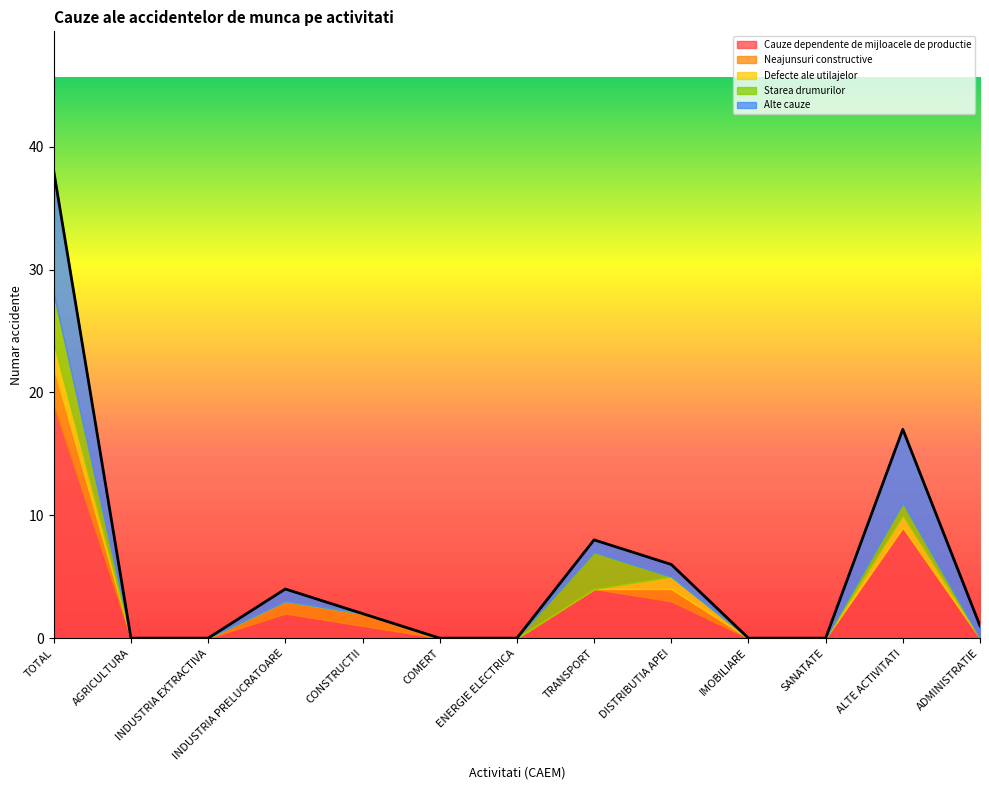

Reading left to right, extract all data points from this chart.

Cauze dependente de mijloacele de productie: TOTAL=19	AGRICULTURA=0	INDUSTRIA EXTRACTIVA=0	INDUSTRIA PRELUCRATOARE=2	CONSTRUCTII=1	COMERT=0	ENERGIE ELECTRICA=0	TRANSPORT=4	DISTRIBUTIA APEI=3	IMOBILIARE=0	SANATATE=0	ALTE ACTIVITATI=9	ADMINISTRATIE=0
Neajunsuri constructive: TOTAL=3	AGRICULTURA=0	INDUSTRIA EXTRACTIVA=0	INDUSTRIA PRELUCRATOARE=1	CONSTRUCTII=1	COMERT=0	ENERGIE ELECTRICA=0	TRANSPORT=0	DISTRIBUTIA APEI=1	IMOBILIARE=0	SANATATE=0	ALTE ACTIVITATI=0	ADMINISTRATIE=0
Defecte ale utilajelor: TOTAL=2	AGRICULTURA=0	INDUSTRIA EXTRACTIVA=0	INDUSTRIA PRELUCRATOARE=0	CONSTRUCTII=0	COMERT=0	ENERGIE ELECTRICA=0	TRANSPORT=0	DISTRIBUTIA APEI=1	IMOBILIARE=0	SANATATE=0	ALTE ACTIVITATI=1	ADMINISTRATIE=0
Starea drumurilor: TOTAL=4	AGRICULTURA=0	INDUSTRIA EXTRACTIVA=0	INDUSTRIA PRELUCRATOARE=0	CONSTRUCTII=0	COMERT=0	ENERGIE ELECTRICA=0	TRANSPORT=3	DISTRIBUTIA APEI=0	IMOBILIARE=0	SANATATE=0	ALTE ACTIVITATI=1	ADMINISTRATIE=0
Alte cauze: TOTAL=10	AGRICULTURA=0	INDUSTRIA EXTRACTIVA=0	INDUSTRIA PRELUCRATOARE=1	CONSTRUCTII=0	COMERT=0	ENERGIE ELECTRICA=0	TRANSPORT=1	DISTRIBUTIA APEI=1	IMOBILIARE=0	SANATATE=0	ALTE ACTIVITATI=6	ADMINISTRATIE=1